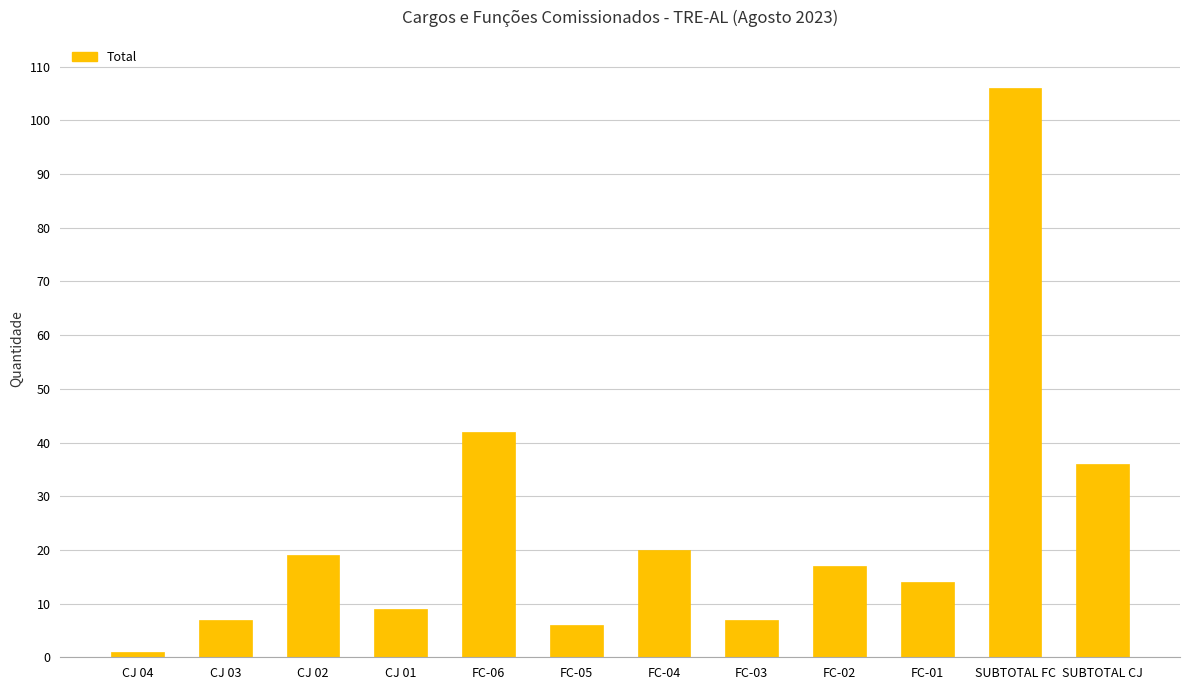

Reading left to right, what are all the values shown in this chart?

1	7	19	9	42	6	20	7	17	14	106	36